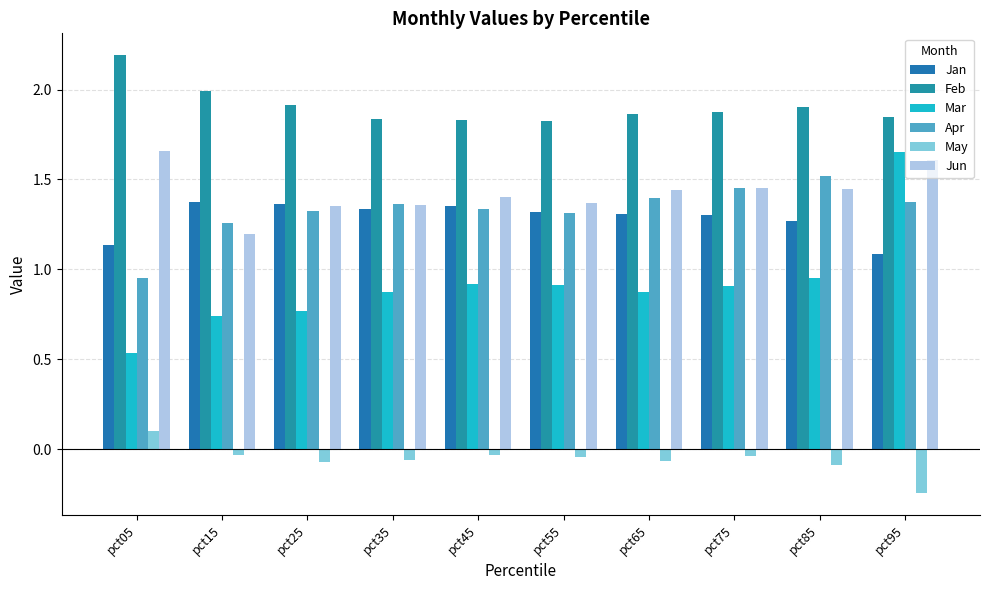

At pct45, list the series in order from smallest to largest.

May, Mar, Apr, Jan, Jun, Feb